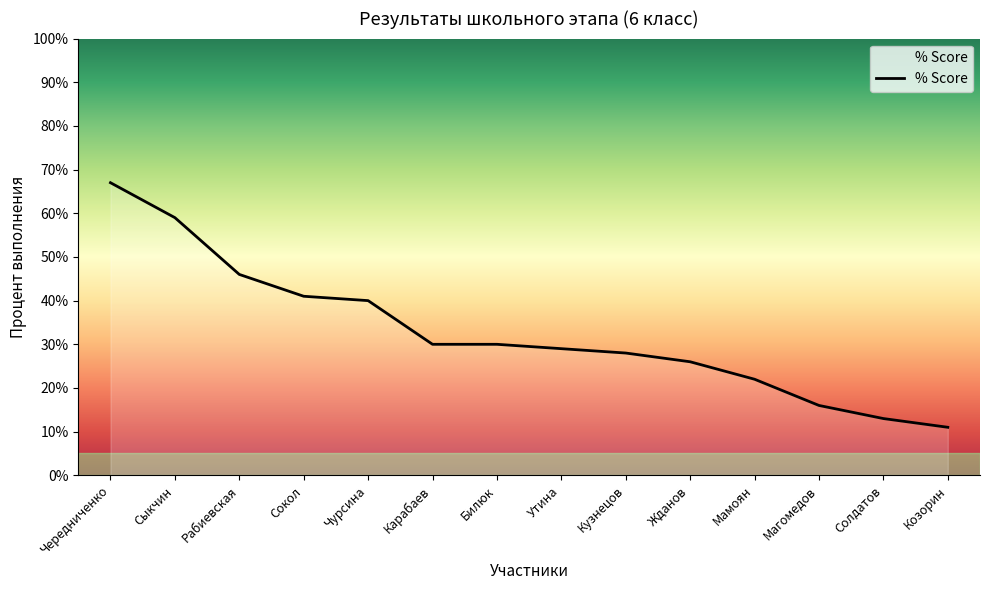

Is this an area chart (filled region under the line)?

Yes